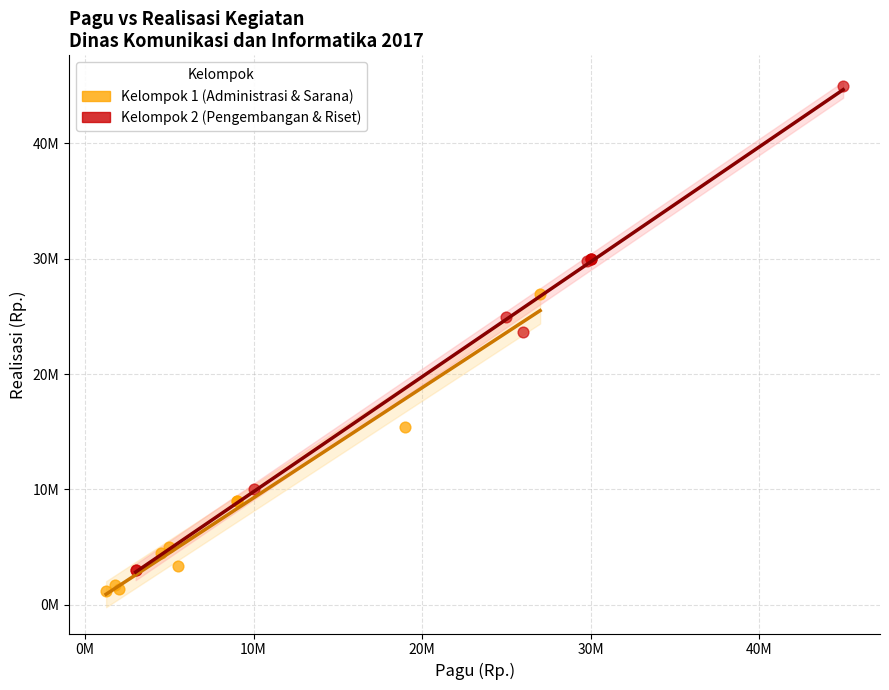

Which series contains the lowest Y value?

Kelompok 1 (Administrasi & Sarana)